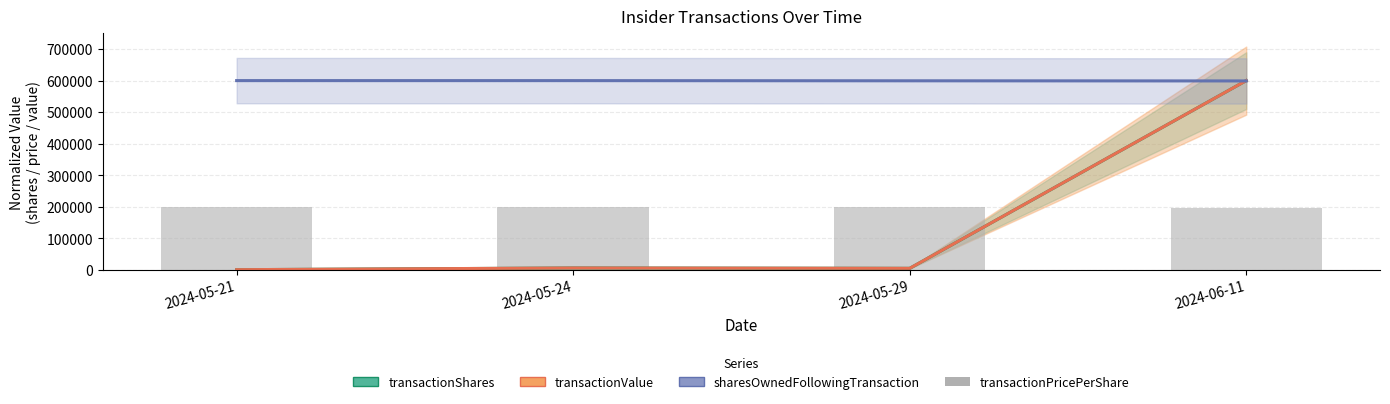

Read the sharesOwnedFollowingTransaction value at 2024-05-24.

599962.2